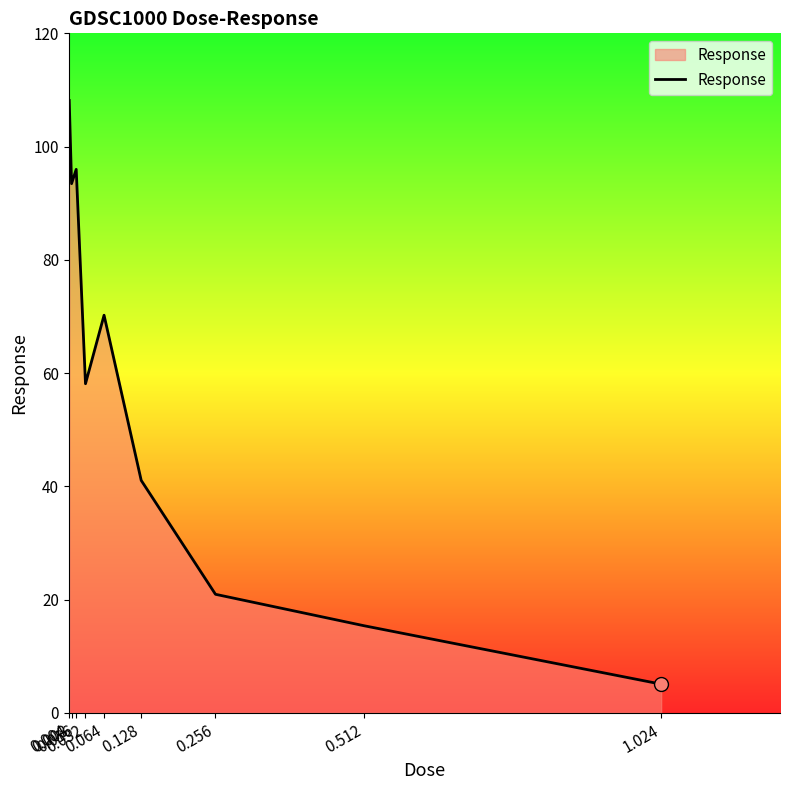

Approximately how many times larger is the value at 0.064 compared to 0.512?

4.6